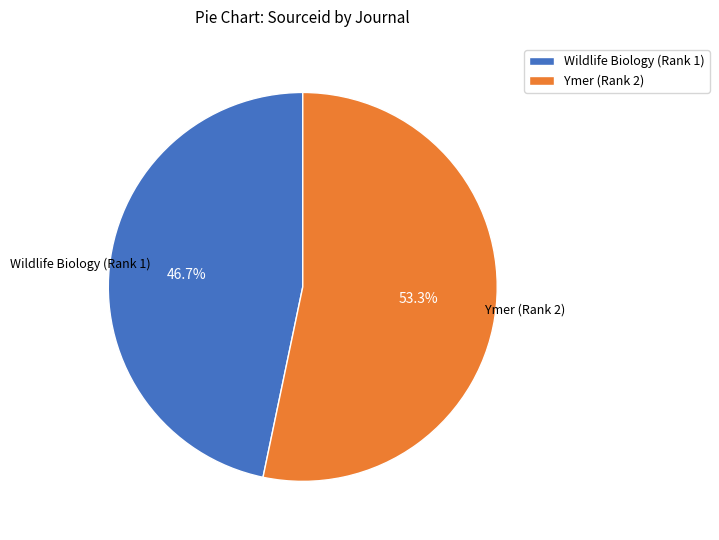

What is the smallest slice in the pie chart?

Wildlife Biology (Rank 1)